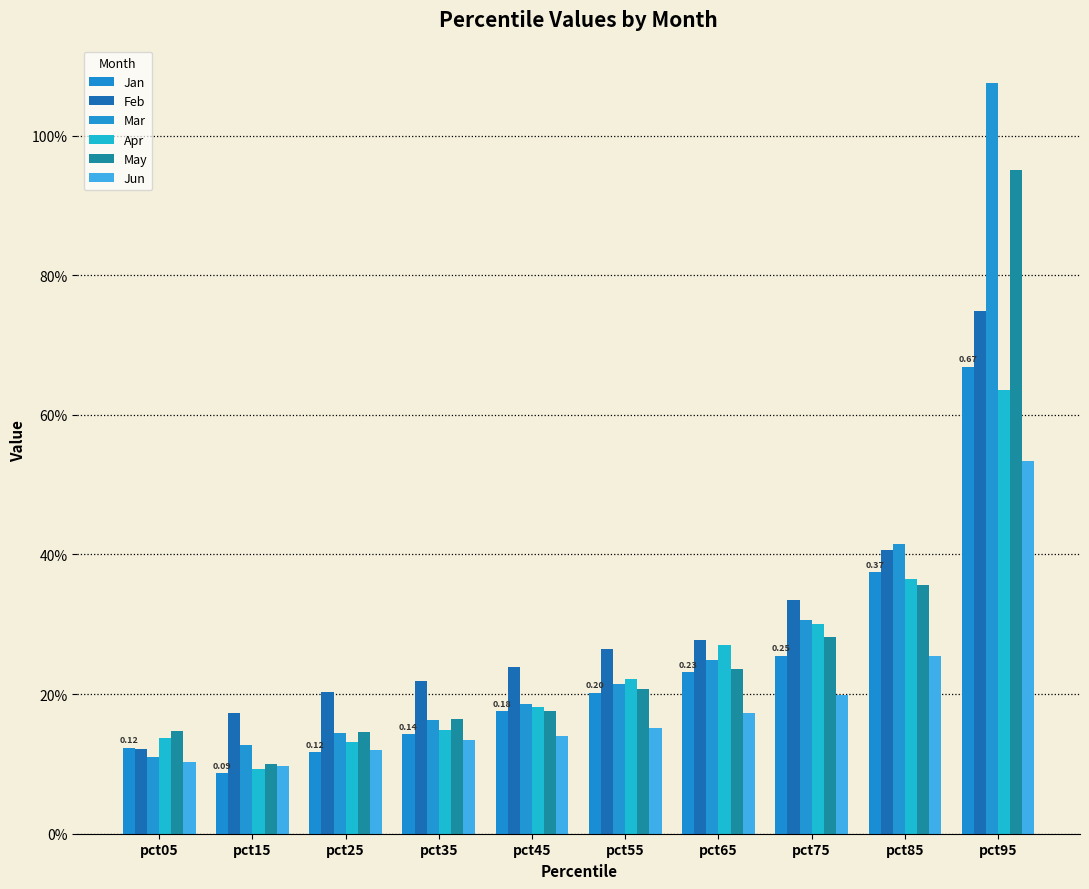

What is the minimum value for Apr?

0.1